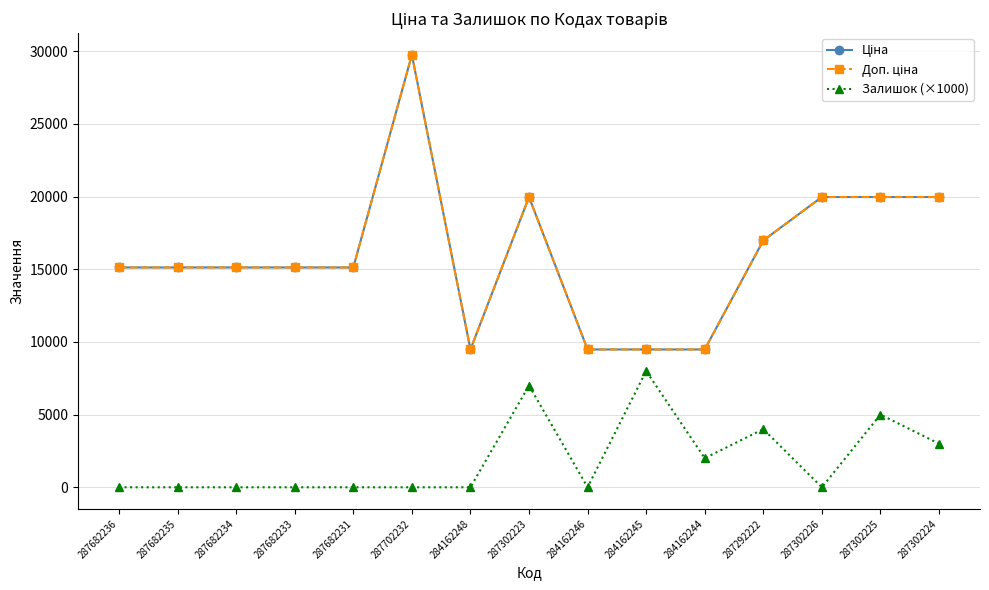

Reading left to right, transcribe all the data shown in this chart.

Ціна: 15120.0	15120.0	15120.0	15120.0	15120.0	29747.2	9480.1	19964.2	9480.1	9480.1	9480.1	16976.3	19964.2	19964.2	19964.2
Доп. ціна: 15120.0	15120.0	15120.0	15120.0	15120.0	29747.2	9480.1	19964.2	9480.1	9480.1	9480.1	16976.3	19964.2	19964.2	19964.2
Залишок (×1000): 0.0	0.0	0.0	0.0	0.0	0.0	0.0	7000.0	0.0	8000.0	2000.0	4000.0	0.0	5000.0	3000.0